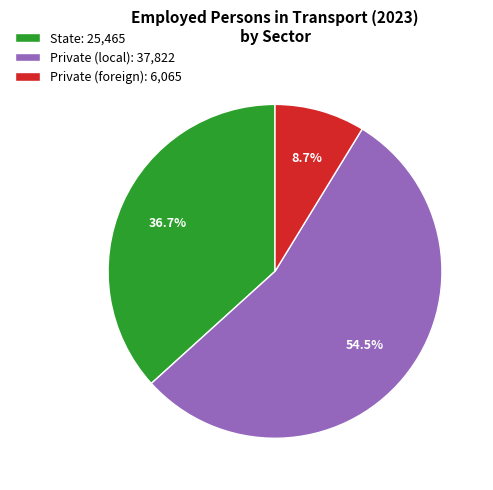

Approximately how many times larger is the value at Private (local): 37,822 compared to State: 25,465?

1.5